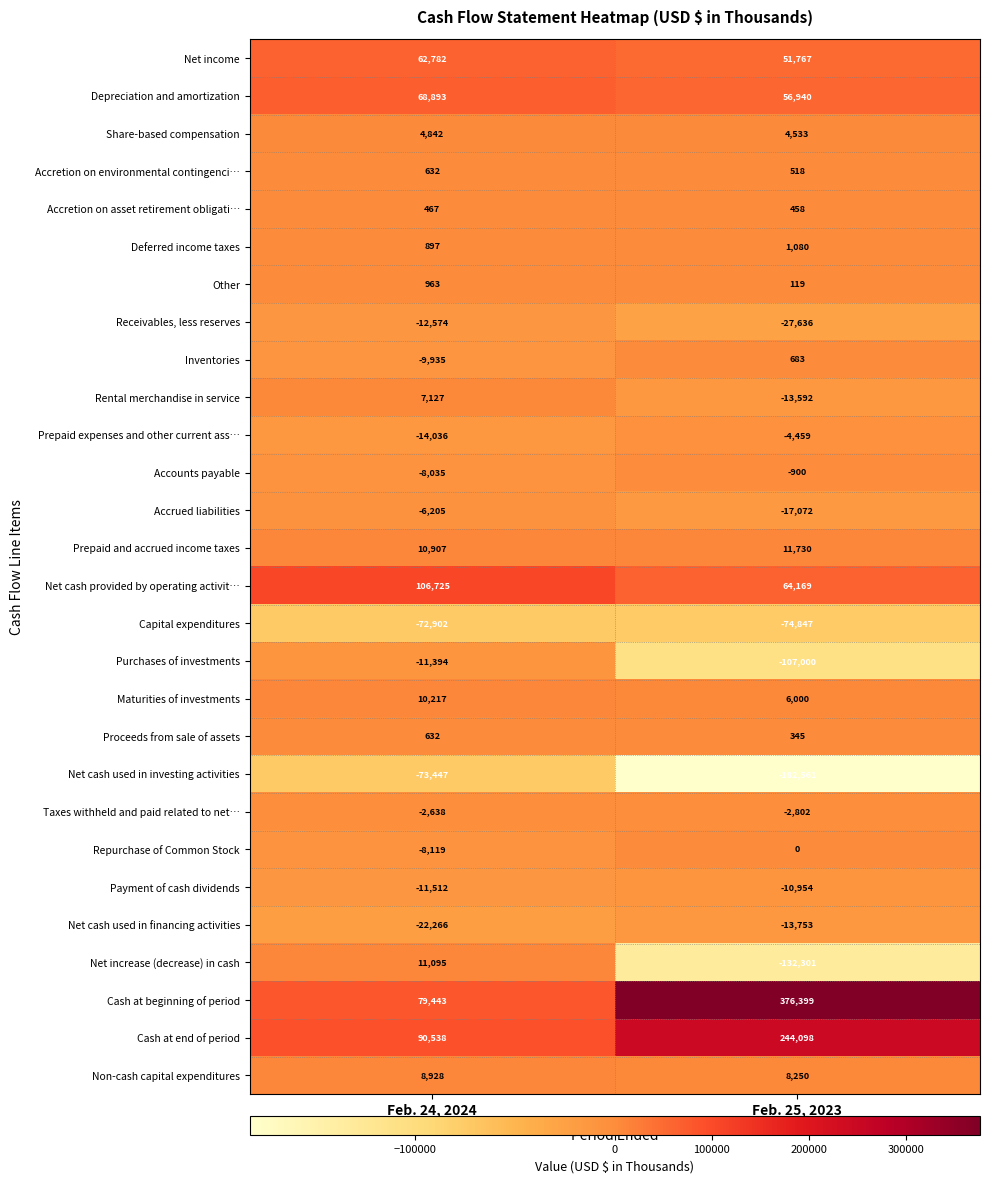

At which label is Rental merchandise in service closest to -3232?

Feb. 24, 2024